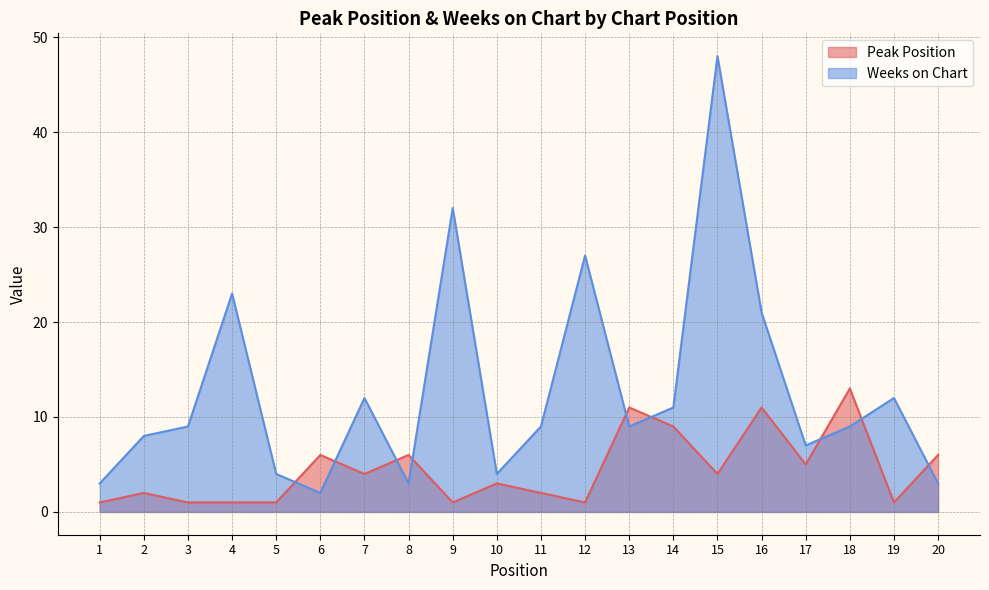

What is the difference between the maximum and minimum values in the Weeks on Chart series?

46